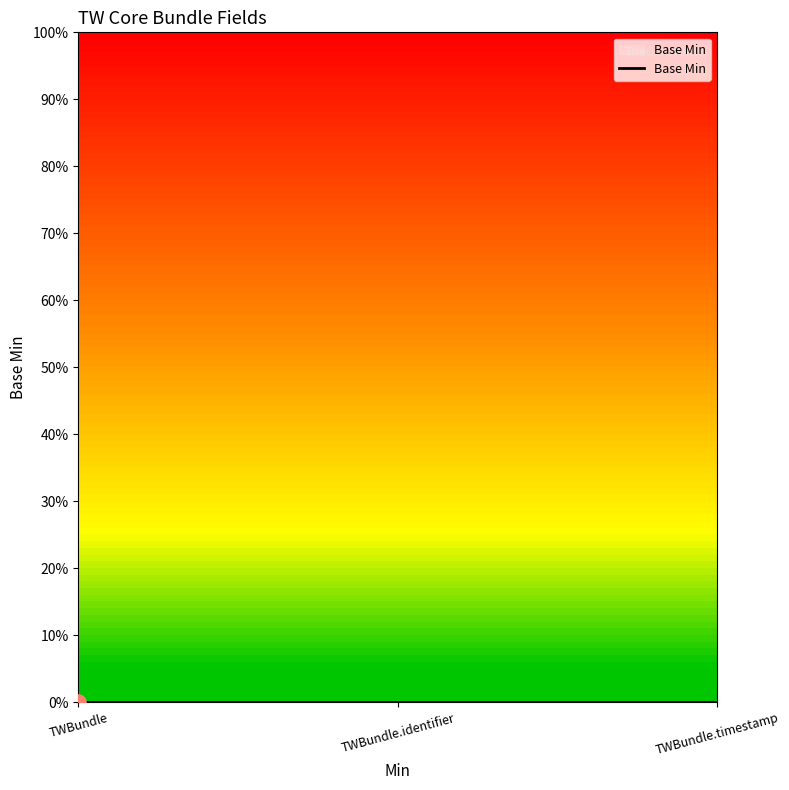

What is the change in value from TWBundle to TWBundle.identifier?

+1